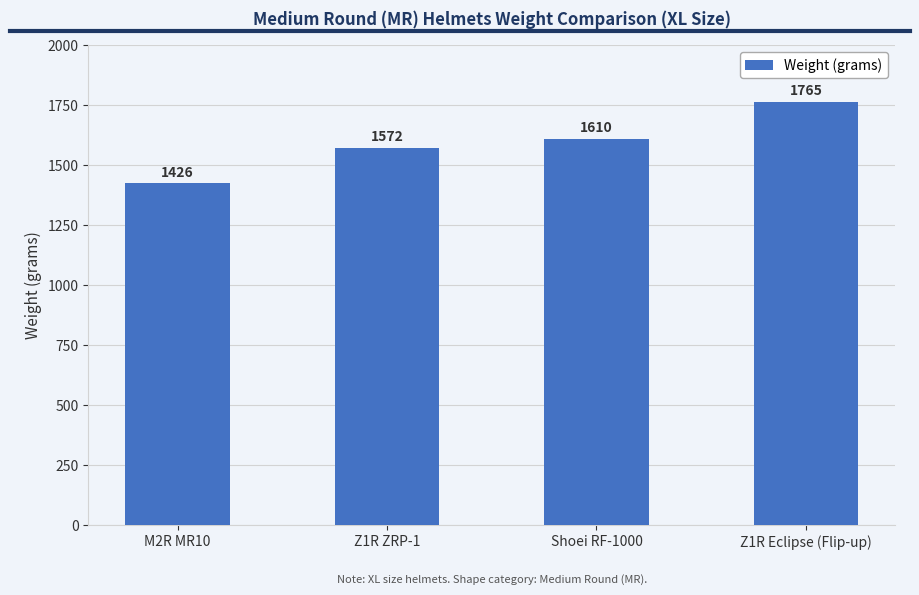

Reading left to right, what are all the values shown in this chart?

M2R MR10=1426	Z1R ZRP-1=1572	Shoei RF-1000=1610	Z1R Eclipse (Flip-up)=1765